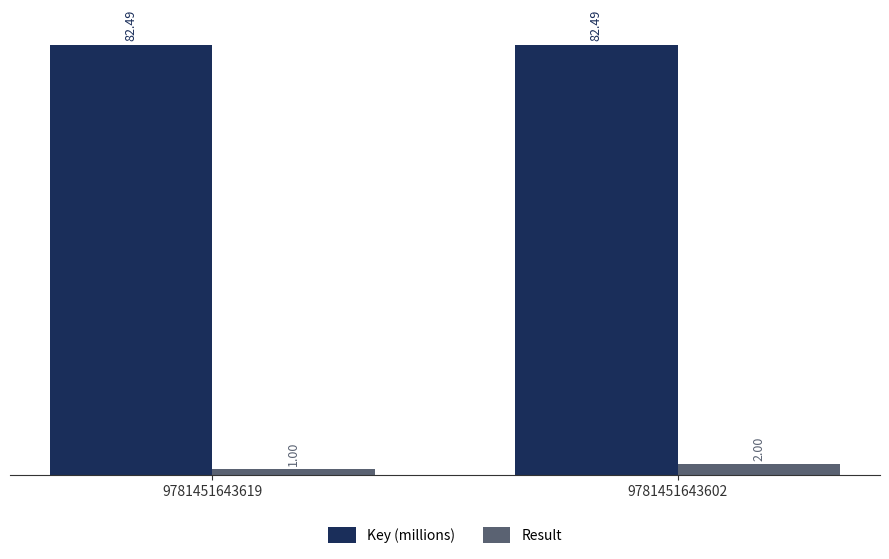

The value of Key (millions) at 9781451643602 is 82.5. True or false?

True